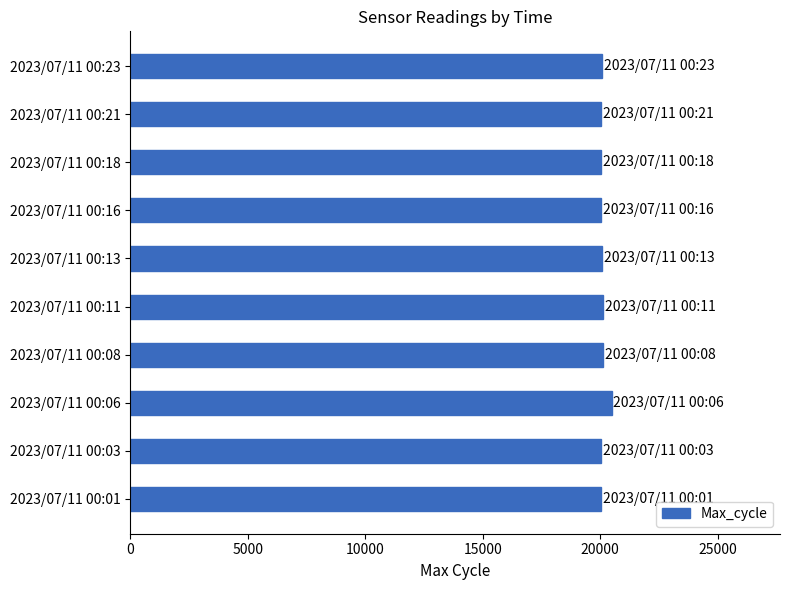

The value at 2023/07/11 00:21 is 5238. True or false?

False